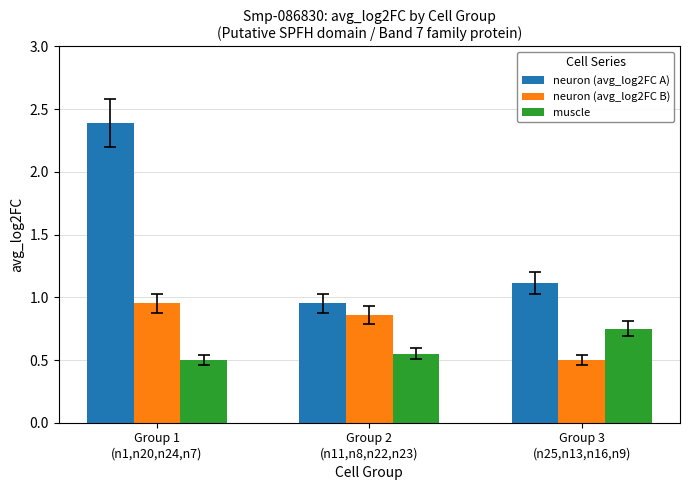

At how many categories does at least one series exceed 0?

3